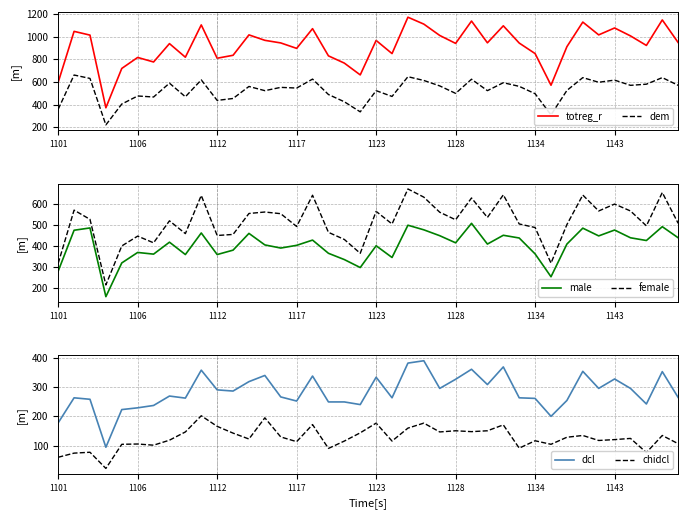

Reading right to left, what are all the values shown in this chart?

totreg_r: 947	1147	922	1006	1076	1015	1128	911	571	850	943	1095	945	1137	940	1010	1110	1171	850	966	662	766	830	1070	896	944	967	1015	835	809	1103	818	938	776	816	719	372	1013	1046	597
dem: 570	638	580	570	616	597	638	525	309	496	561	593	523	624	499	565	613	646	472	523	336	425	489	625	546	552	523	560	454	437	618	469	589	467	476	405	221	631	661	359
male: 439	492	426	439	476	448	485	409	253	362	438	451	409	508	415	449	477	499	345	401	297	335	365	428	403	390	405	460	380	359	462	359	418	361	369	319	158	486	475	280
female: 508	655	496	567	600	567	643	502	318	488	505	644	536	629	525	561	633	672	505	565	365	431	465	642	493	554	562	555	455	450	641	459	520	415	447	400	214	527	571	317
dcl: 264	352	242	295	327	295	353	254	200	261	263	368	308	360	326	295	389	381	263	333	240	249	249	337	252	266	339	318	286	290	357	262	269	237	229	223	95	258	263	178
chidcl: 107	135	77	125	121	118	135	129	105	117	92	171	151	148	151	147	177	160	116	177	144	116	91	172	114	130	195	123	143	166	202	147	119	102	106	105	23	78	75	61